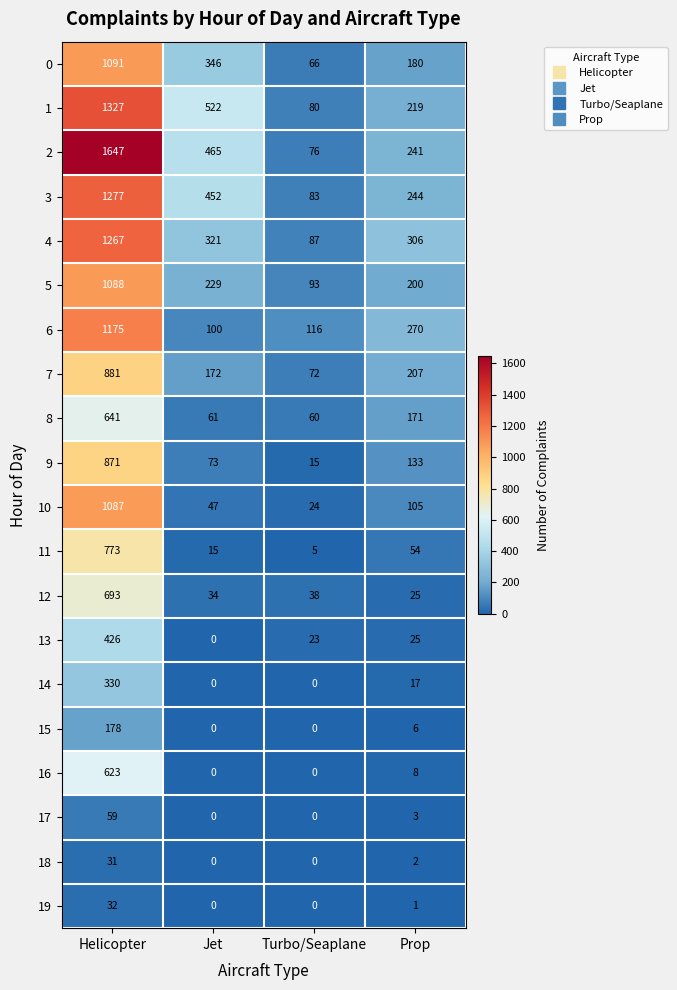

True or false: 13 has a value of 426 at Helicopter.

True